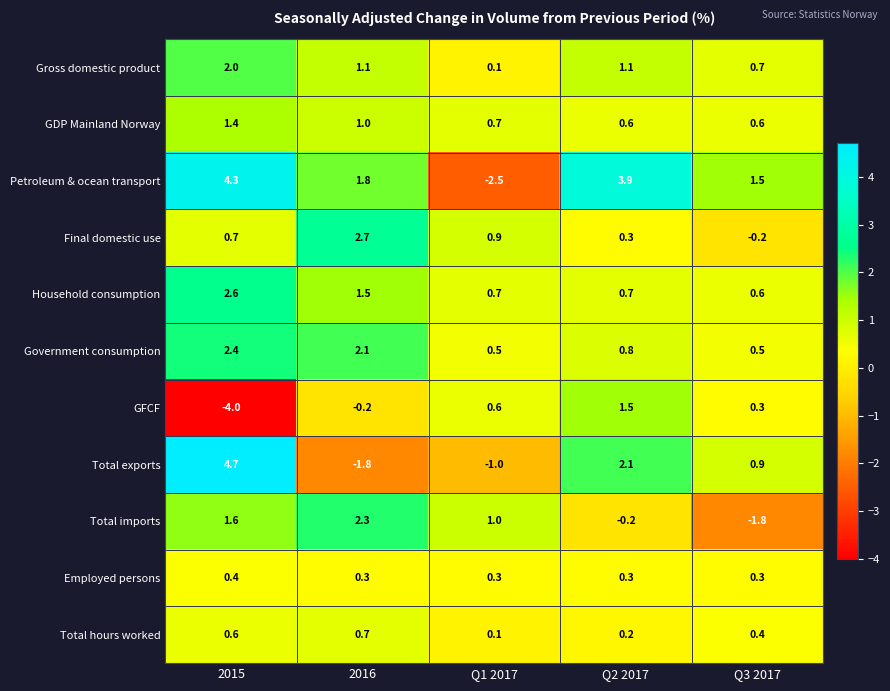

The Petroleum & ocean transport series shows 0.5 at Q3 2017. True or false?

False